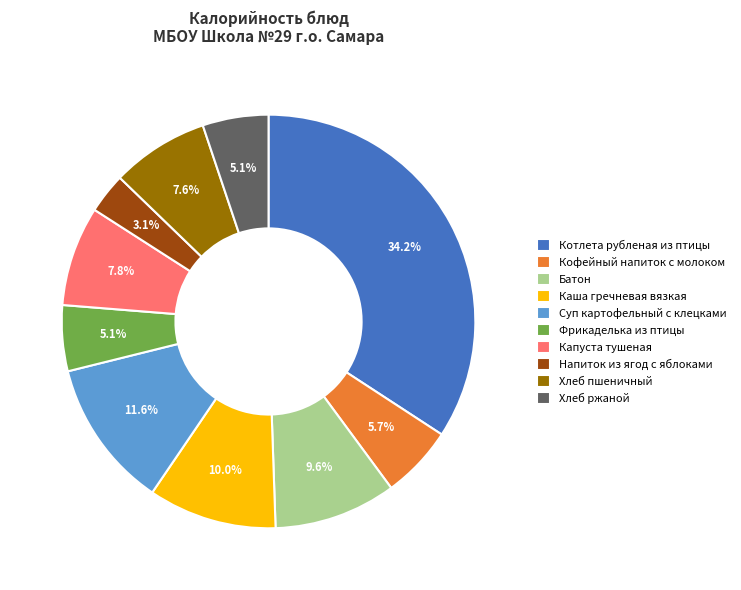

What percentage is the Каша гречневая вязкая slice, to the nearest percent?

10%